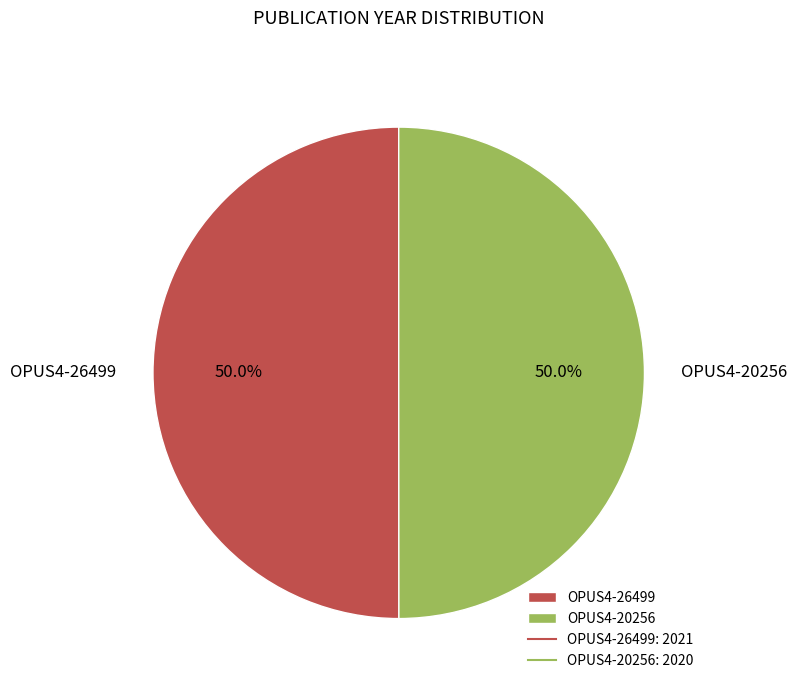

What is the ratio of the value at OPUS4-20256 to the value at OPUS4-26499?

1.0